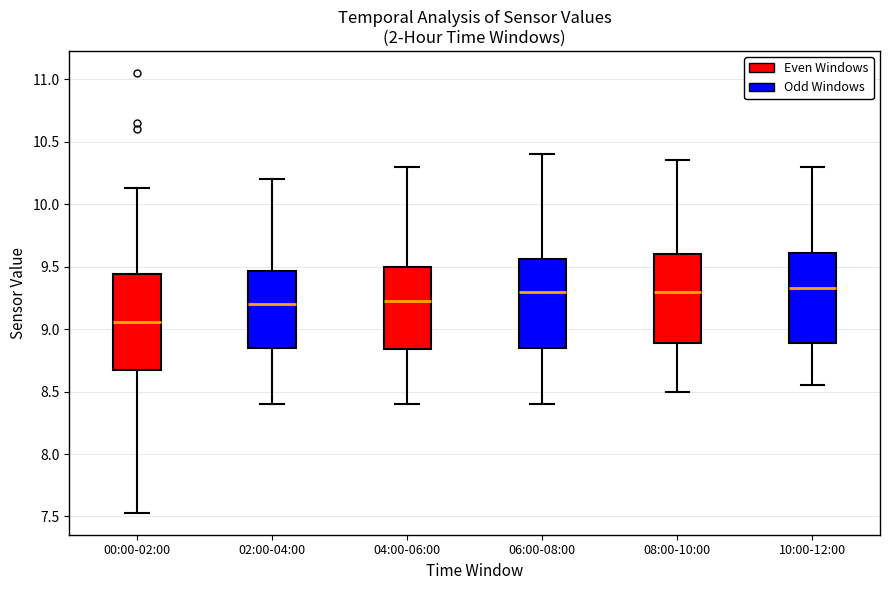

Reading left to right, transcribe this box plot: for each box, give where its median line is, the range the box spans, and where its two whiskers end, as read against the y-axis. The values are not printed on the chart, so give them approximately, as read against the axis.

00:00-02:00: median 9.05, box 8.65 to 9.45, whiskers 7.55 to 10.15
02:00-04:00: median 9.20, box 8.85 to 9.45, whiskers 8.40 to 10.20
04:00-06:00: median 9.25, box 8.85 to 9.50, whiskers 8.40 to 10.30
06:00-08:00: median 9.30, box 8.85 to 9.55, whiskers 8.40 to 10.40
08:00-10:00: median 9.30, box 8.90 to 9.60, whiskers 8.50 to 10.35
10:00-12:00: median 9.35, box 8.90 to 9.60, whiskers 8.55 to 10.30